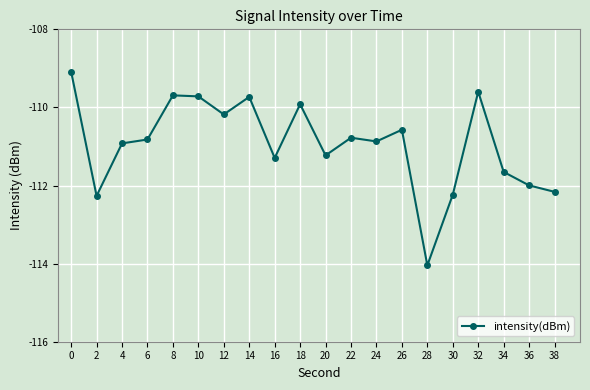

What is the difference between the maximum and minimum values?

5.0